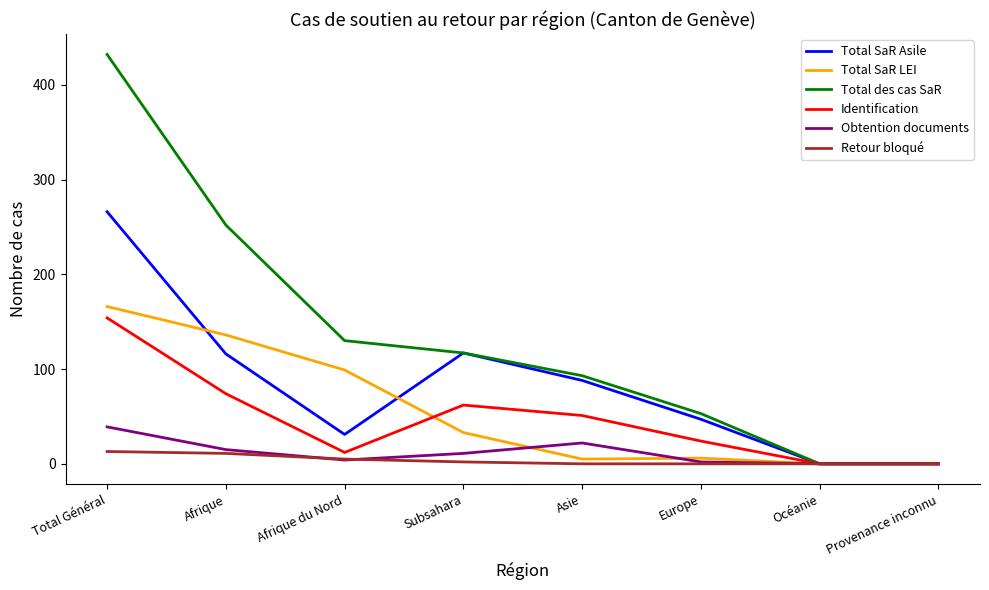

Which series has the widest spread of values?

Total des cas SaR